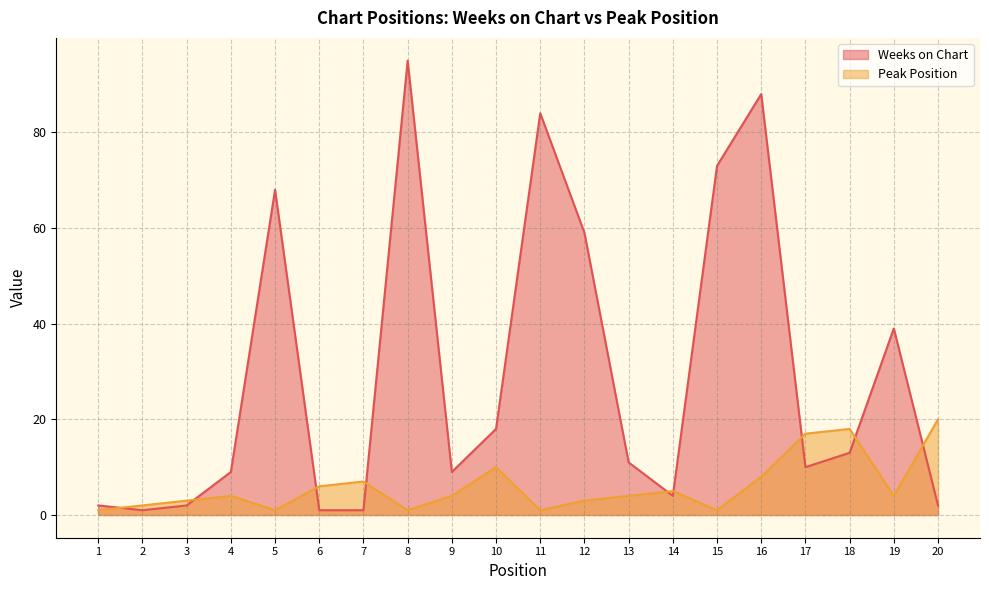

What is the spread (max minus min) of values at 11?

83